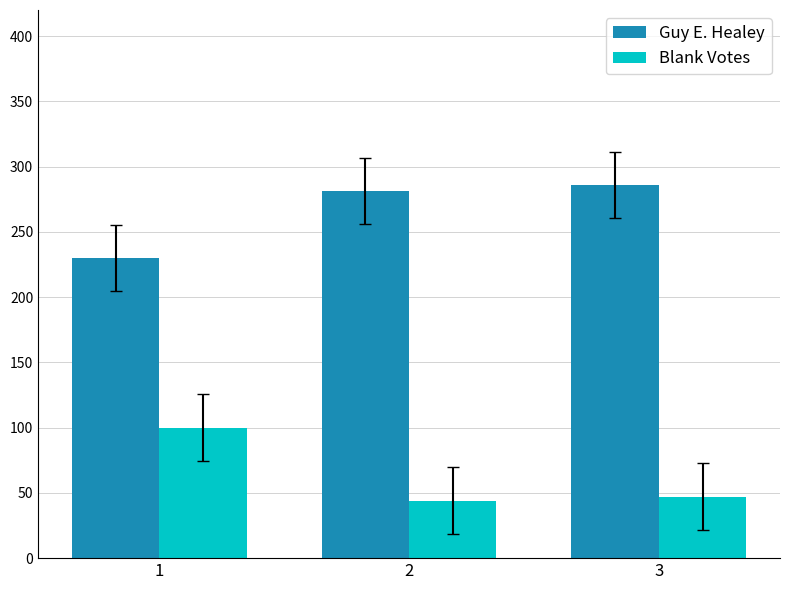

What is the average value of the Blank Votes series?

64